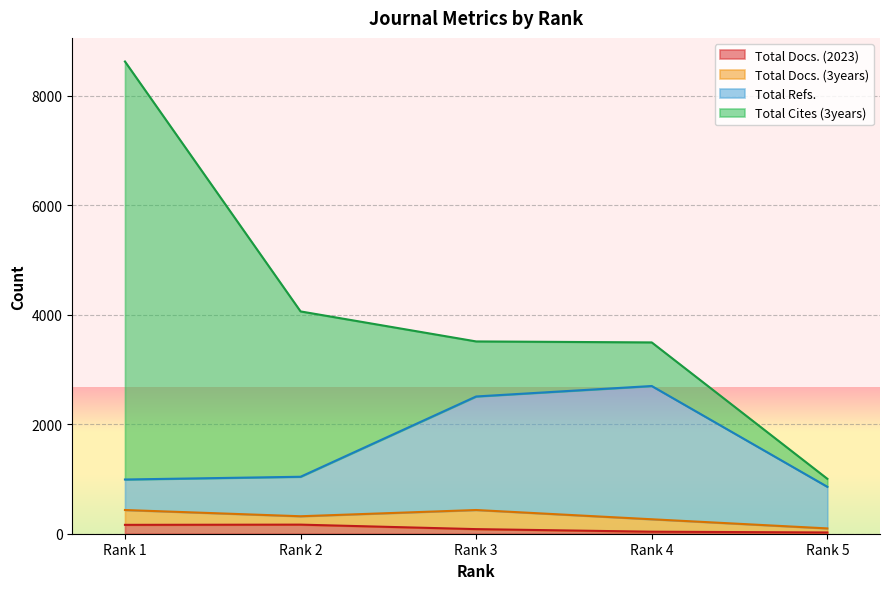

At which category does Total Docs. (2023) reach its first local peak?

Rank 2